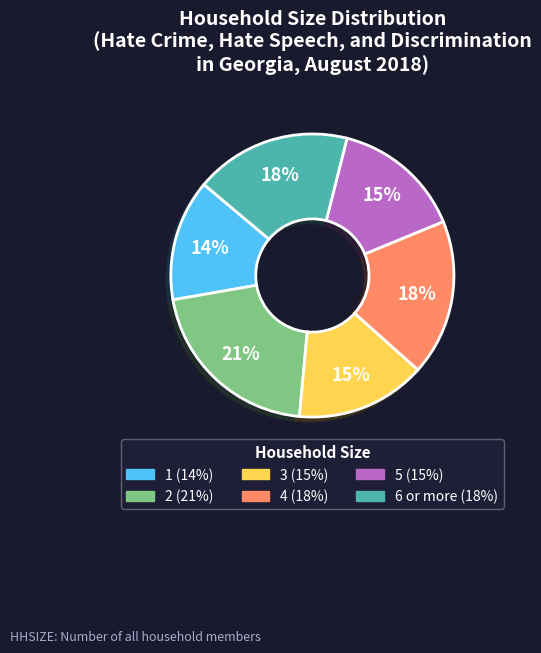

To the nearest percent, what percentage of the pie is 3?

15%